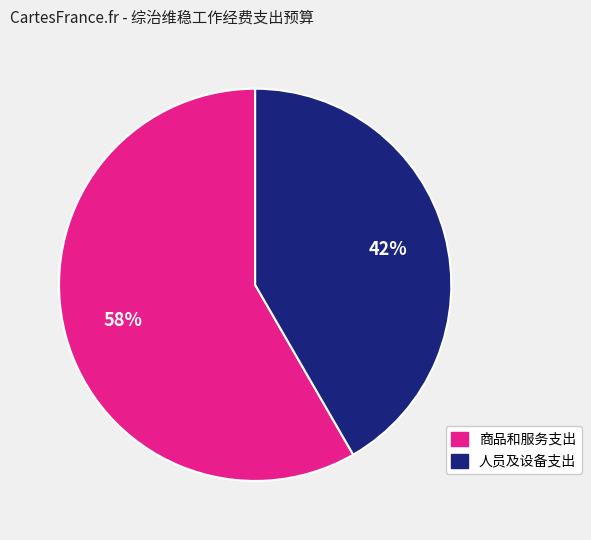

To the nearest percent, what is the average slice percentage?

50%